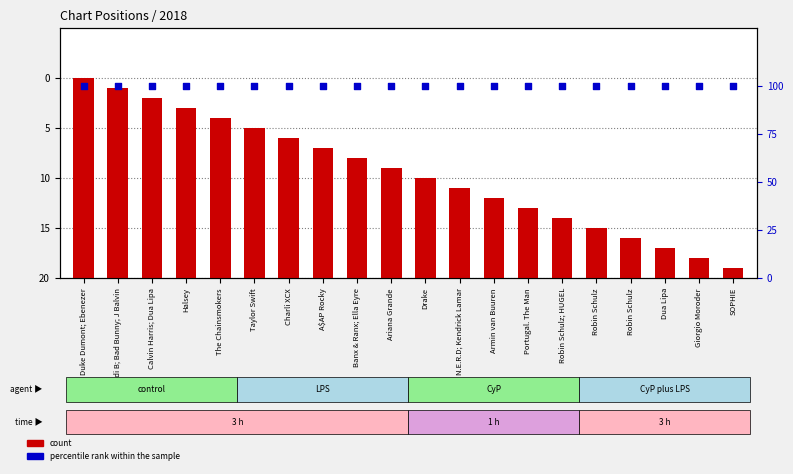

Which series reaches the minimum Y coordinate?

count